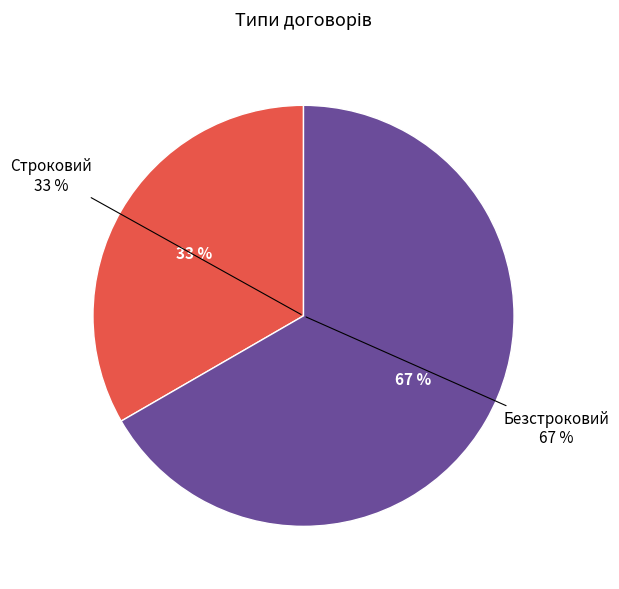

What percentage is the Безстроковий slice, to the nearest percent?

67%